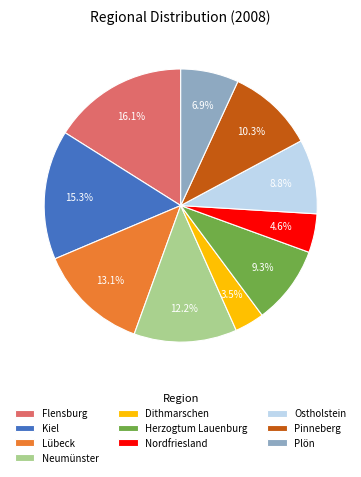

Do Kiel and Lübeck together represent more than half of the pie?

No